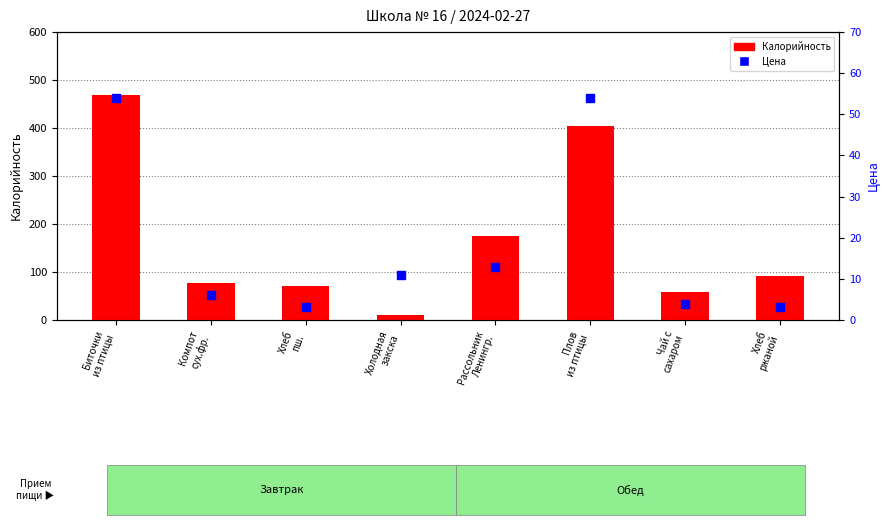

Which series has the widest spread of Y values?

Калорийность